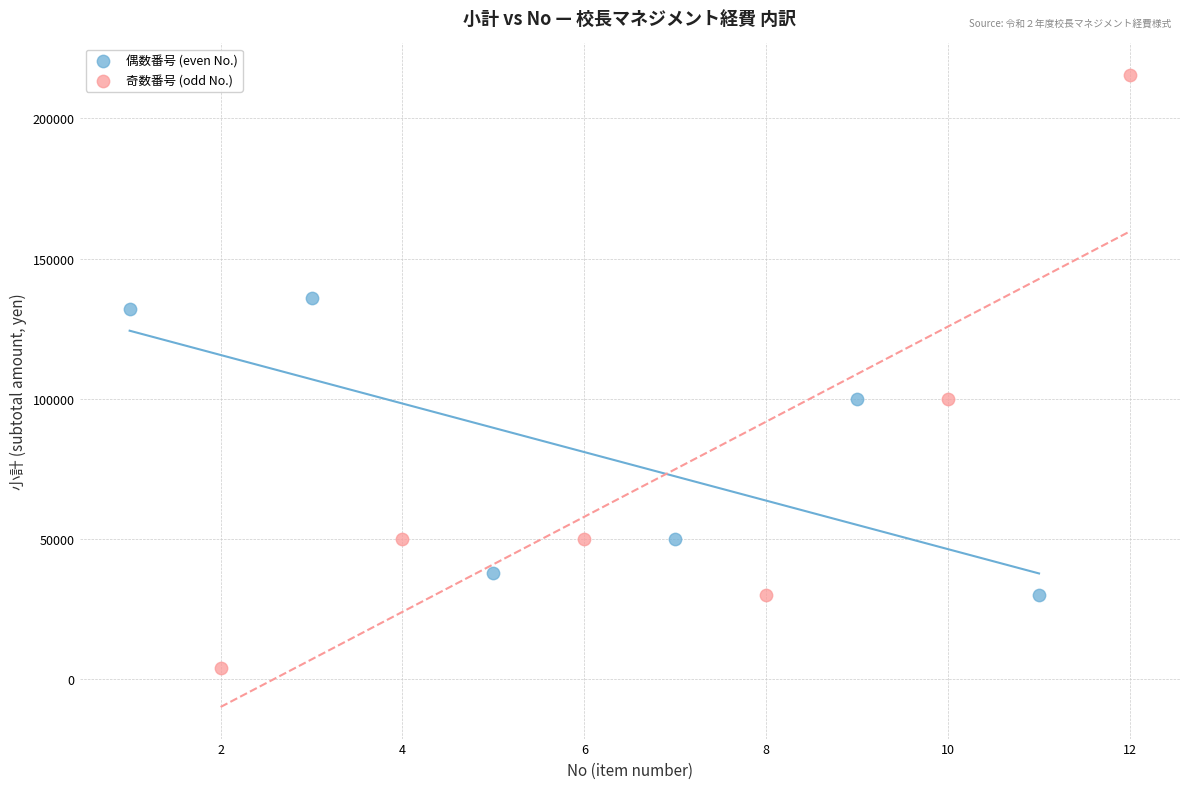

Which series has the largest Y range (max minus min)?

奇数番号 (odd No.)